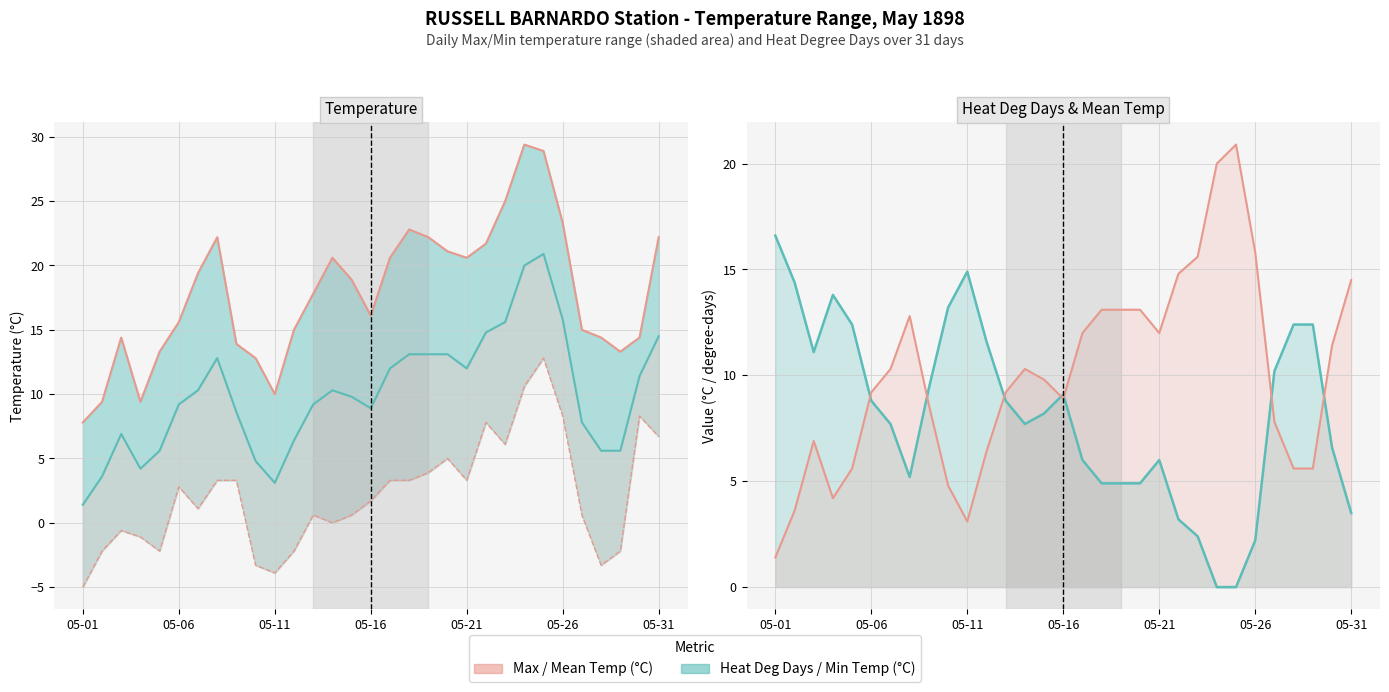

At which label does Heat Deg Days (C) reach its peak?

05-01